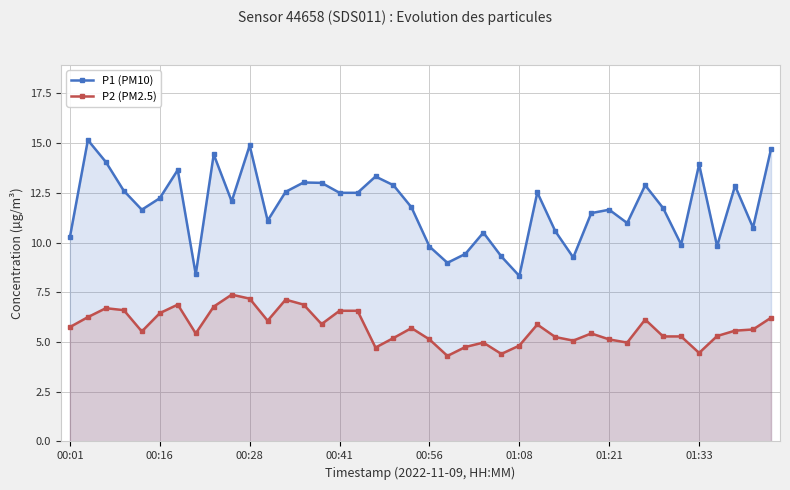

What position from the left is 31?

32